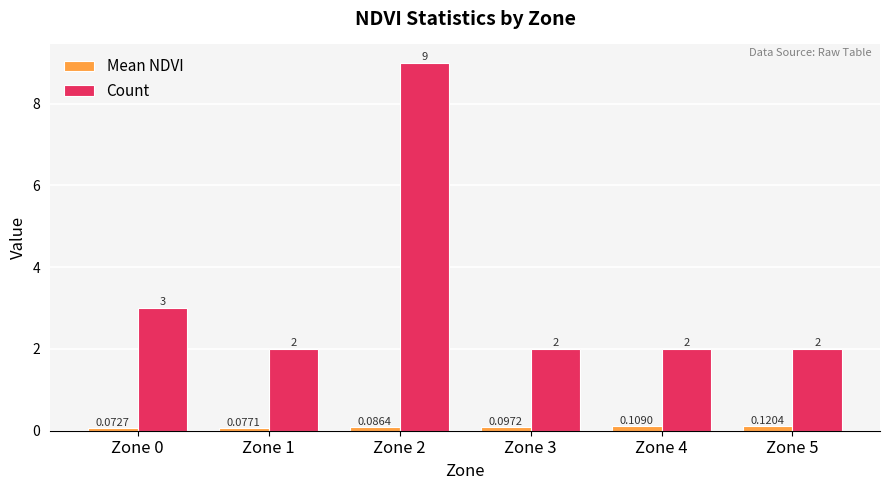

The Count series shows 2.0 at Zone 4. True or false?

True